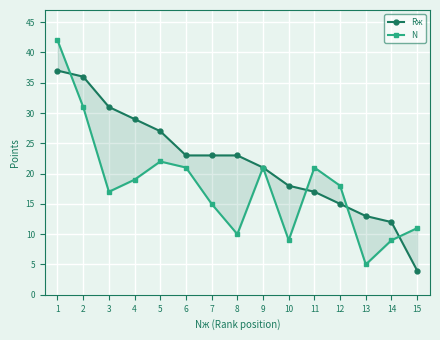

Which series has the largest total across all categories?

Rж